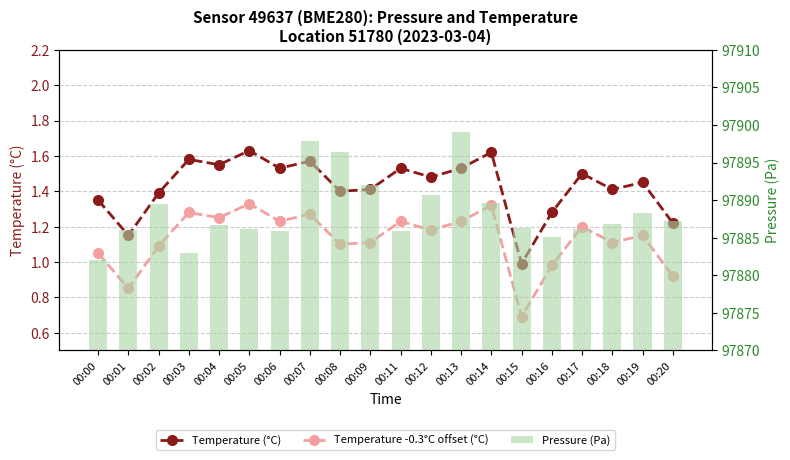

What is the value of the Temperature -0.3°C offset (°C) bar at the 1st from the left?

1.1